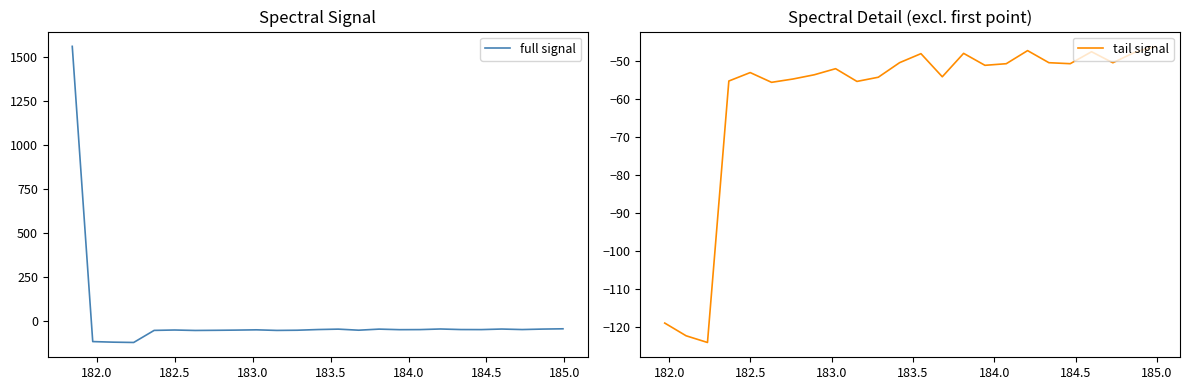

Reading left to right, transcribe all the data shown in this chart.

1562.3	-119.0	-122.4	-124.2	-55.4	-53.2	-55.7	-54.8	-53.7	-52.1	-55.5	-54.4	-50.5	-48.2	-54.3	-48.1	-51.2	-50.8	-47.4	-50.6	-50.8	-47.7	-50.6	-47.9	-46.3